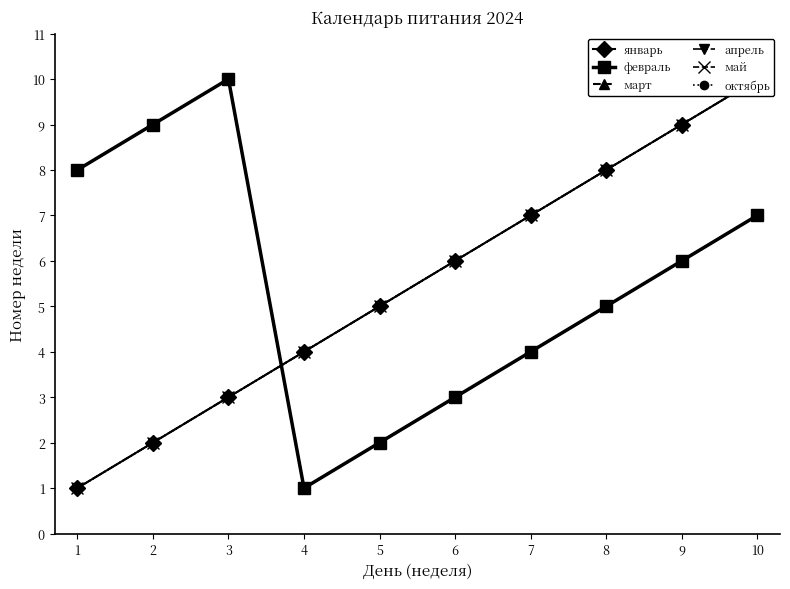

Does the chart have visible grid lines?

No